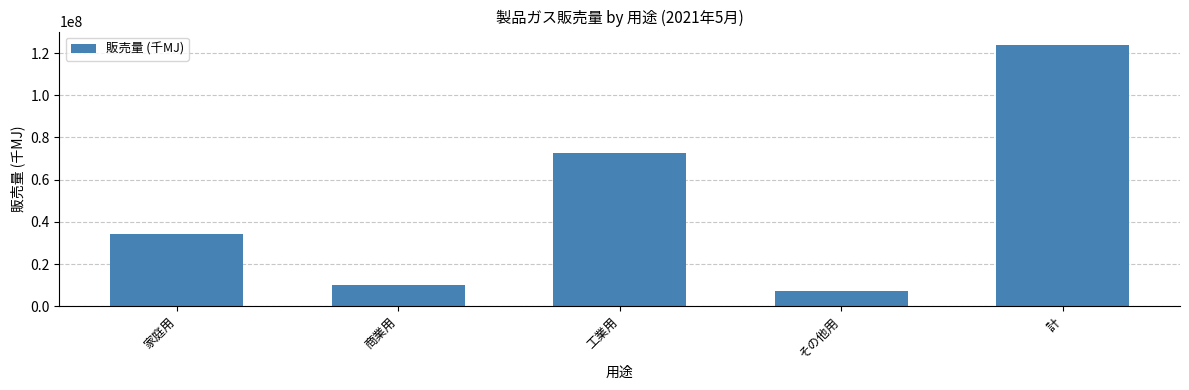

Between 工業用 and 計, which is larger?

計